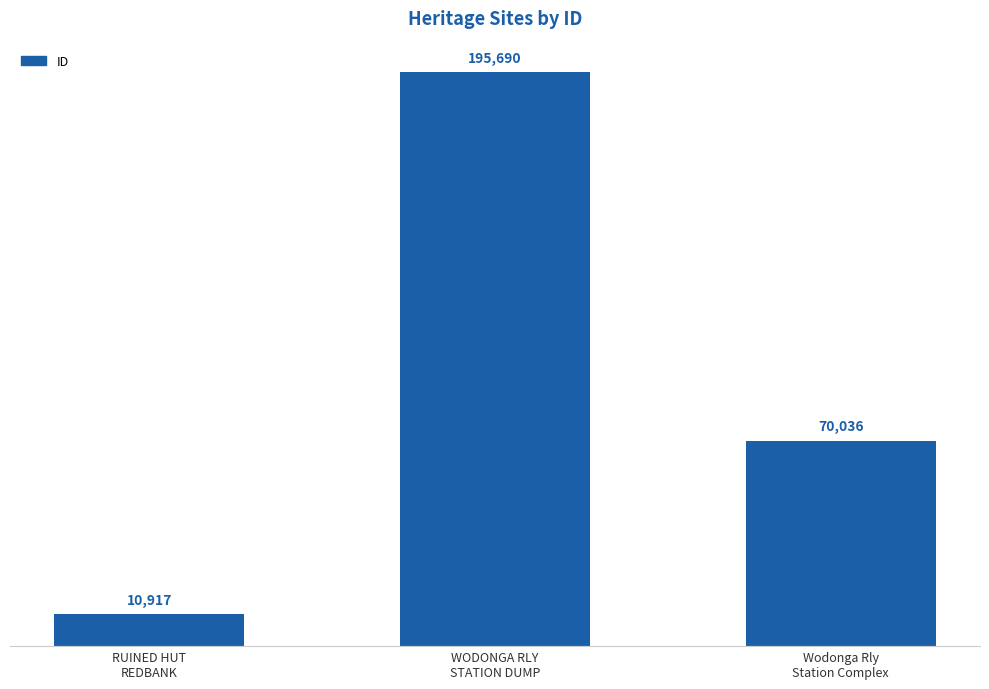

Are the bars grouped side by side (vs. stacked)?

No